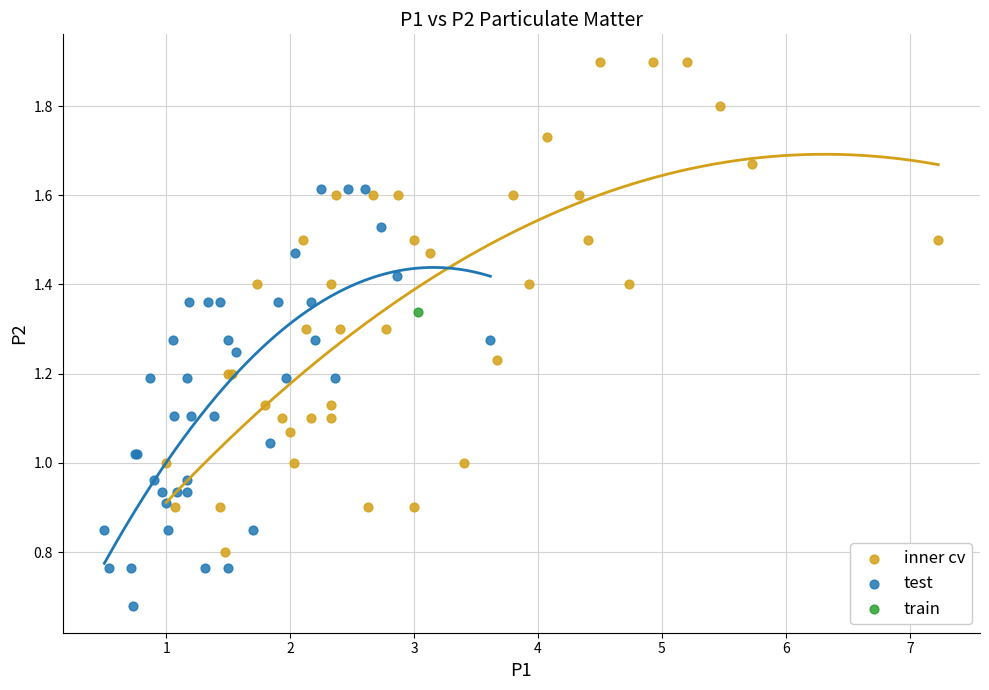

What are all the series names shown in the legend?

inner cv, test, train